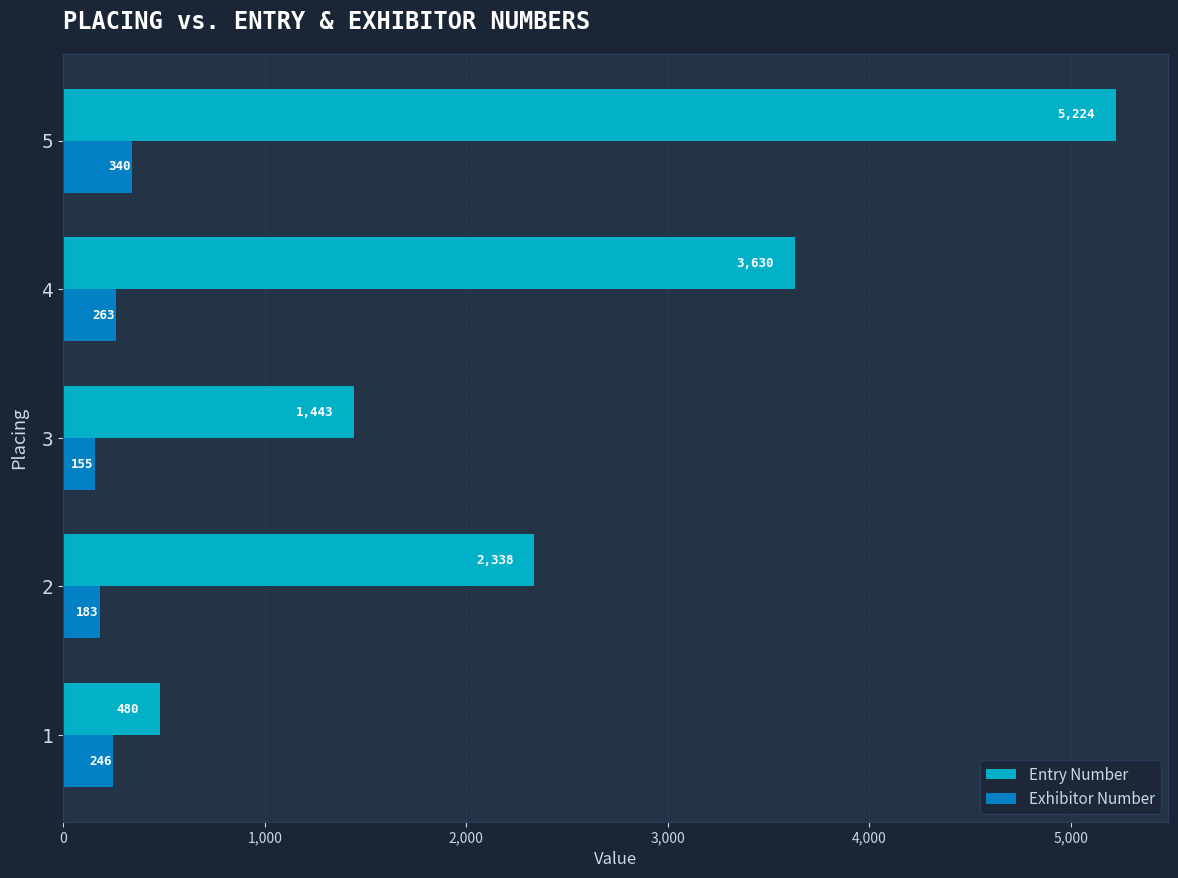

Which series has the widest spread of values?

Entry Number